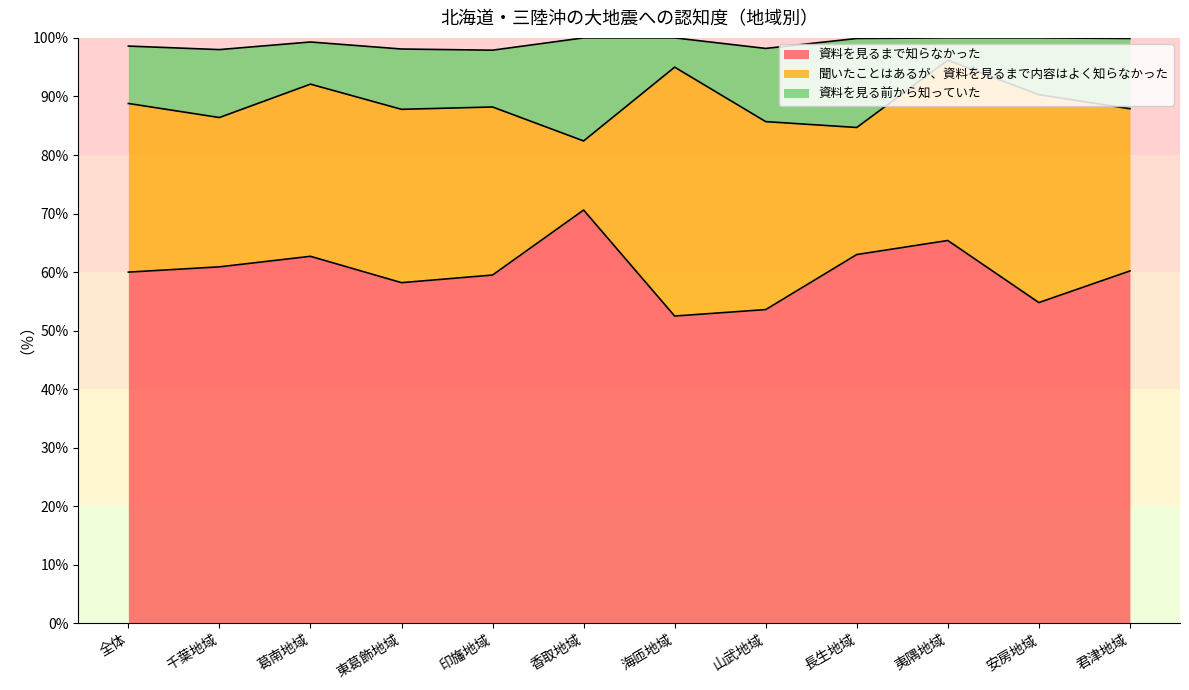

What is the minimum value for 資料を見るまで知らなかった?

52.5